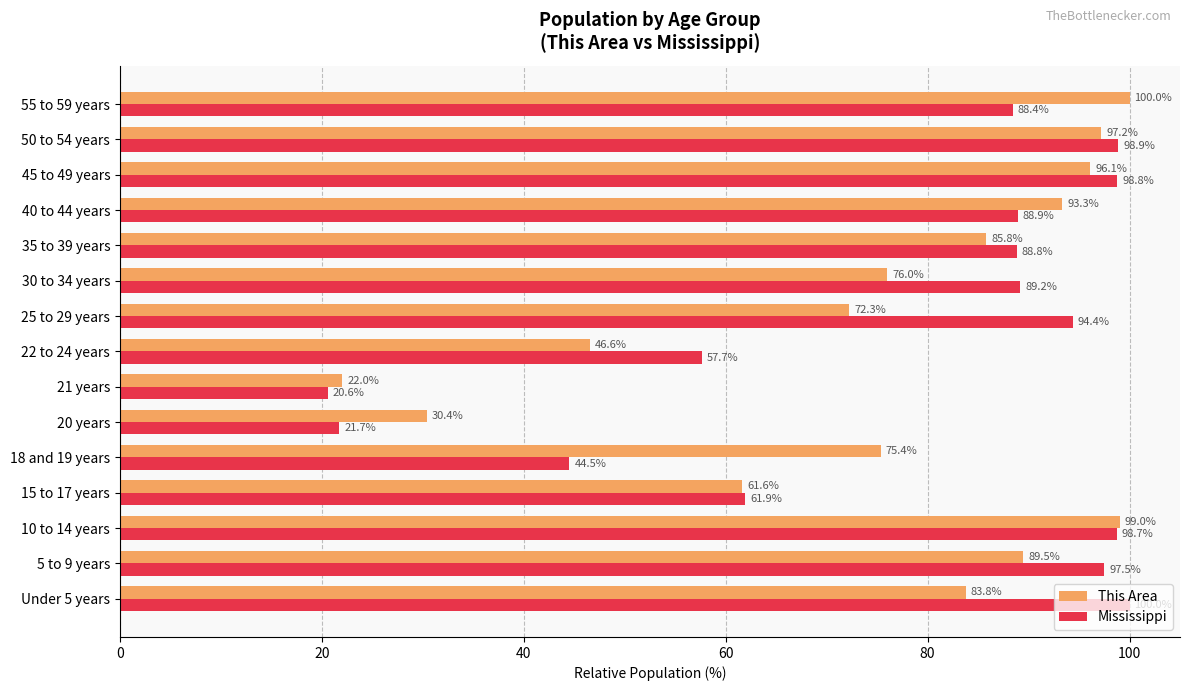

Between Under 5 years and 30 to 34 years, which series saw the biggest shift?

Mississippi